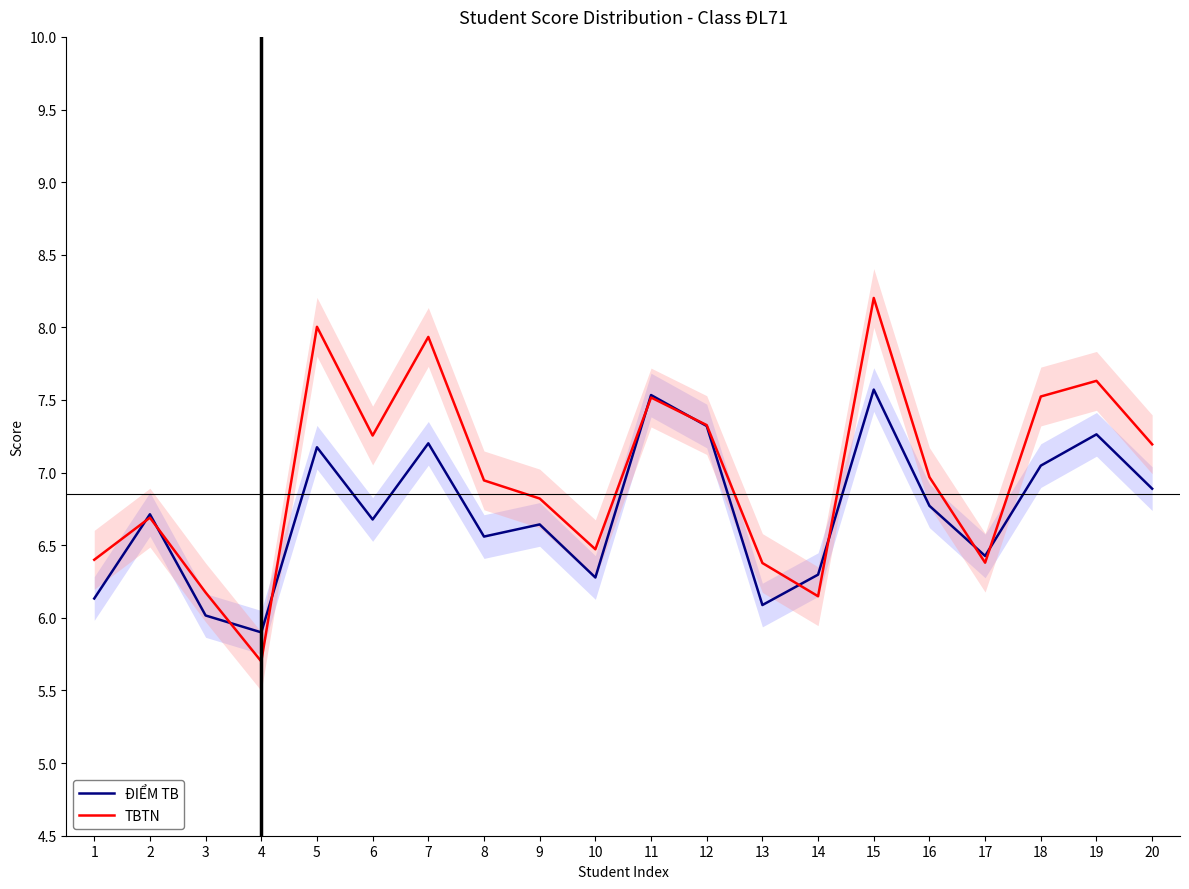

Rank the categories by TBTN value from lowest to highest.

4, 14, 3, 13, 17, 1, 10, 2, 9, 8, 16, 20, 6, 12, 11, 18, 19, 7, 5, 15